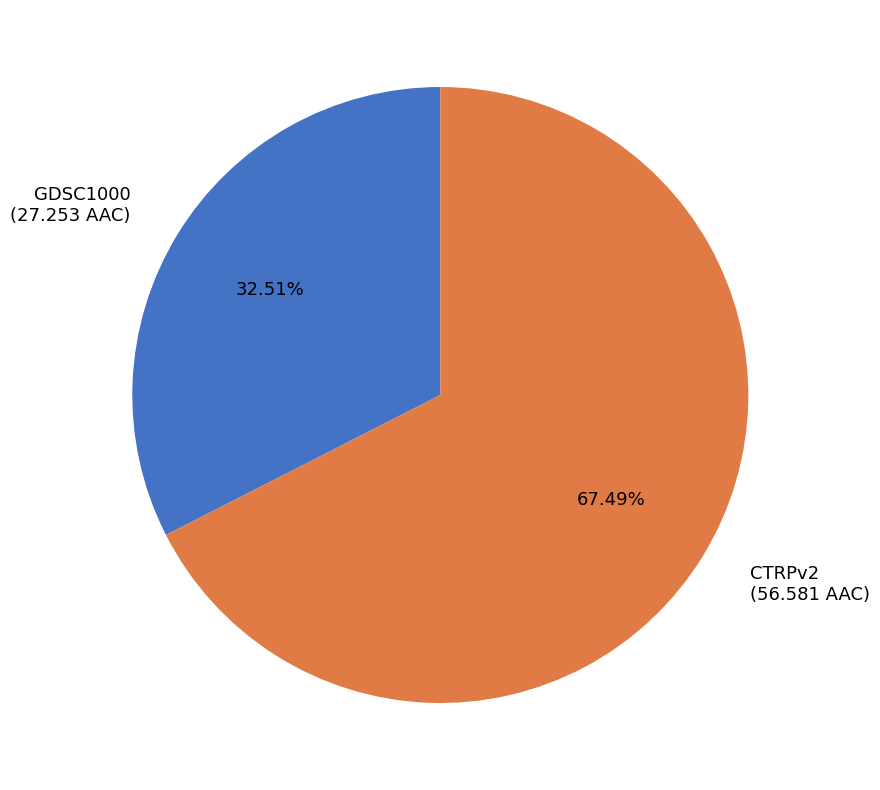

To the nearest percent, what is the difference between the largest and smallest slice percentages?

35%